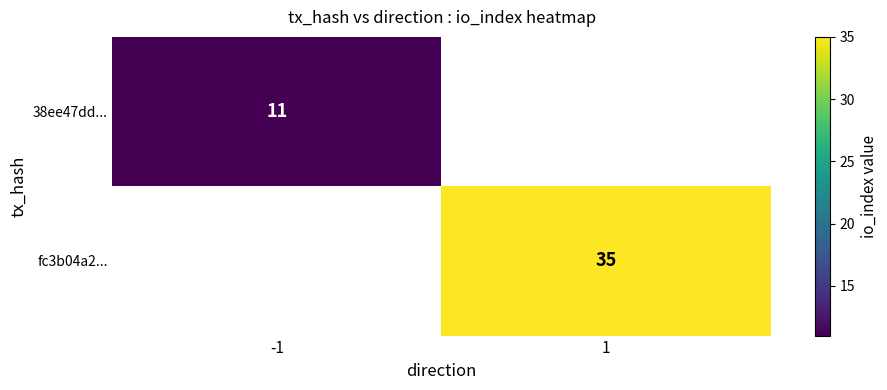

True or false: 38ee47dd... has a value of 11.0 at -1.

True